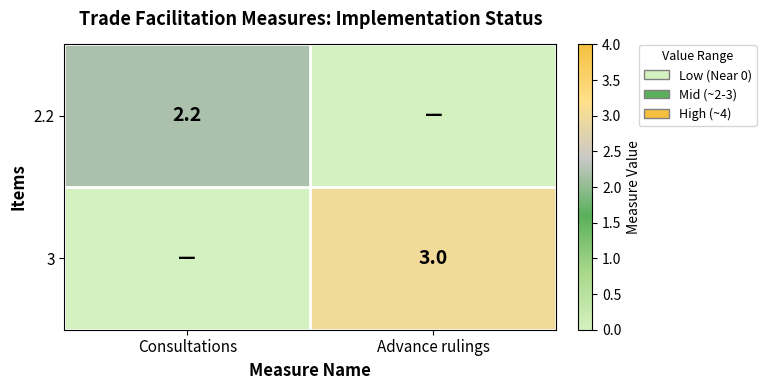

Is the value of 2.2 at Consultations greater than the value of 3 at Advance rulings?

No